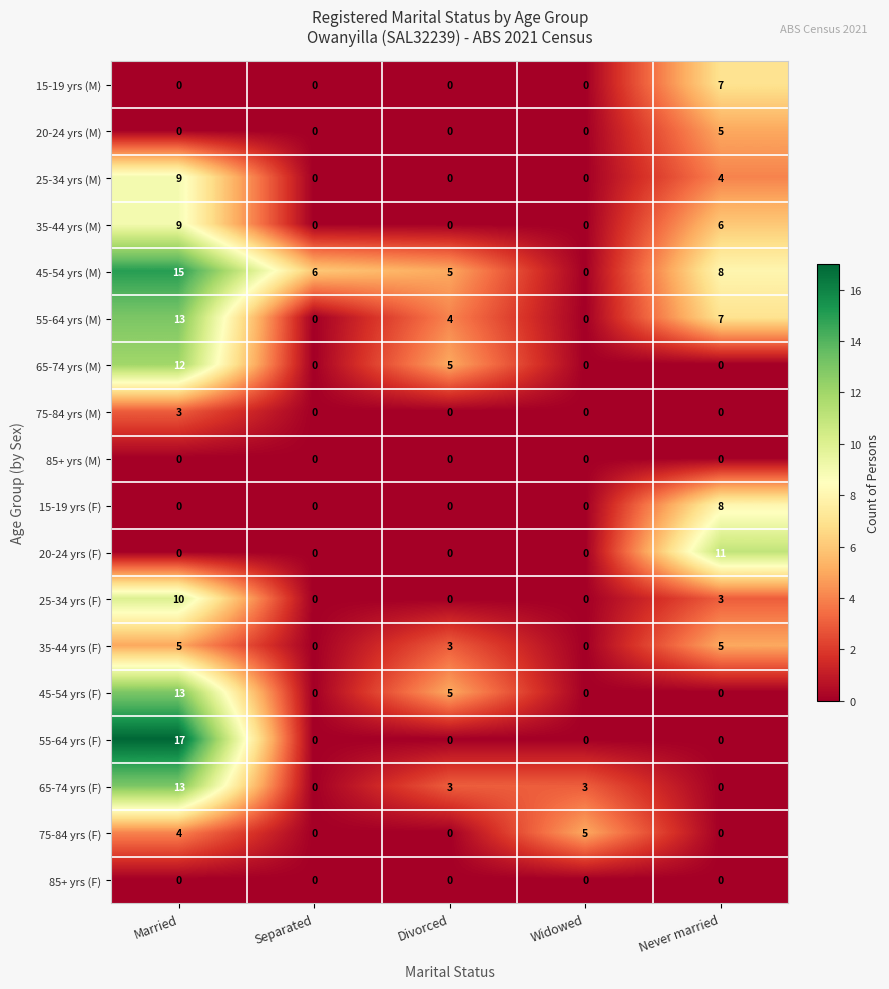

What is the average value of the 25-34 yrs (F) series?

3